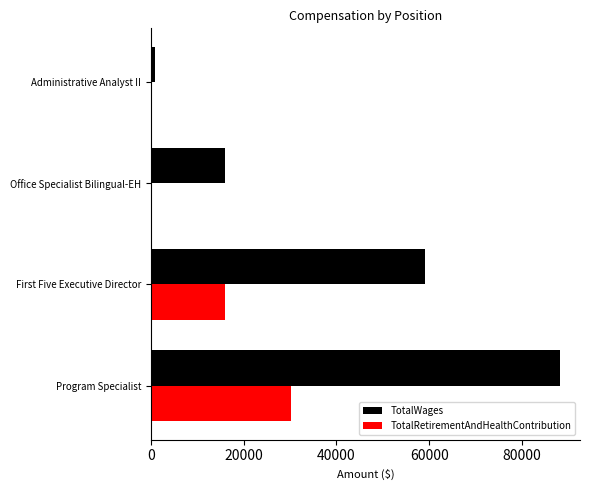

Between First Five Executive Director and Office Specialist Bilingual-EH, which series saw the biggest shift?

TotalWages